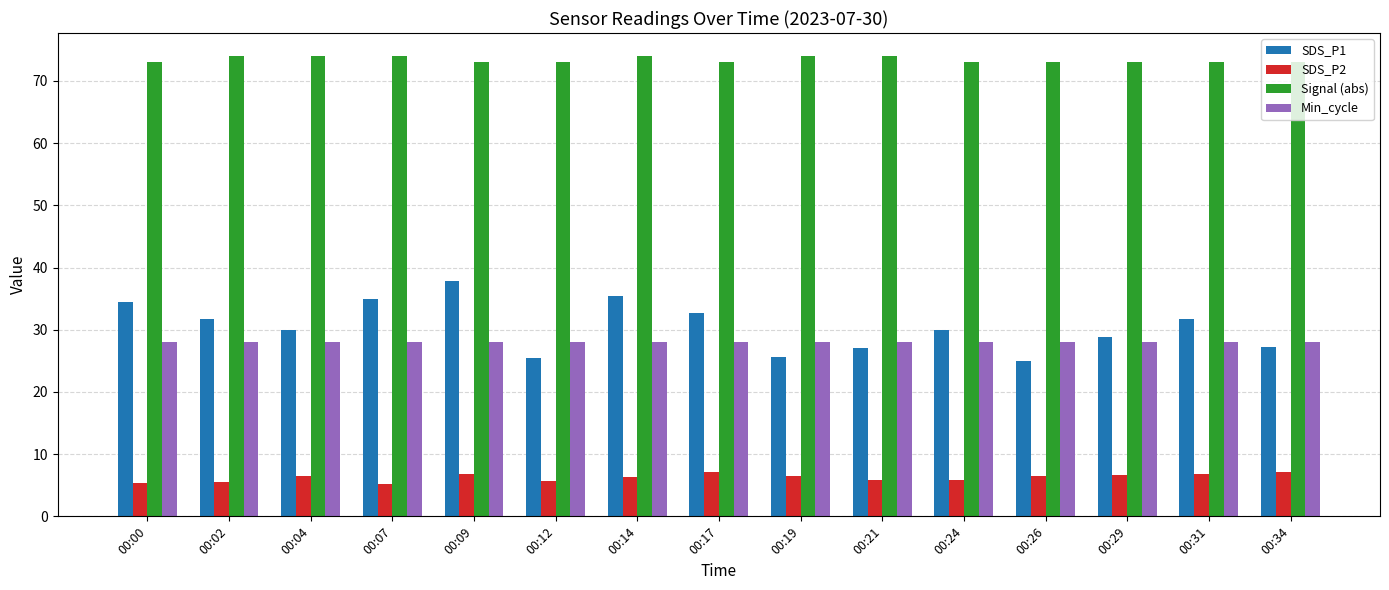

What is the minimum value for SDS_P1?

25.1